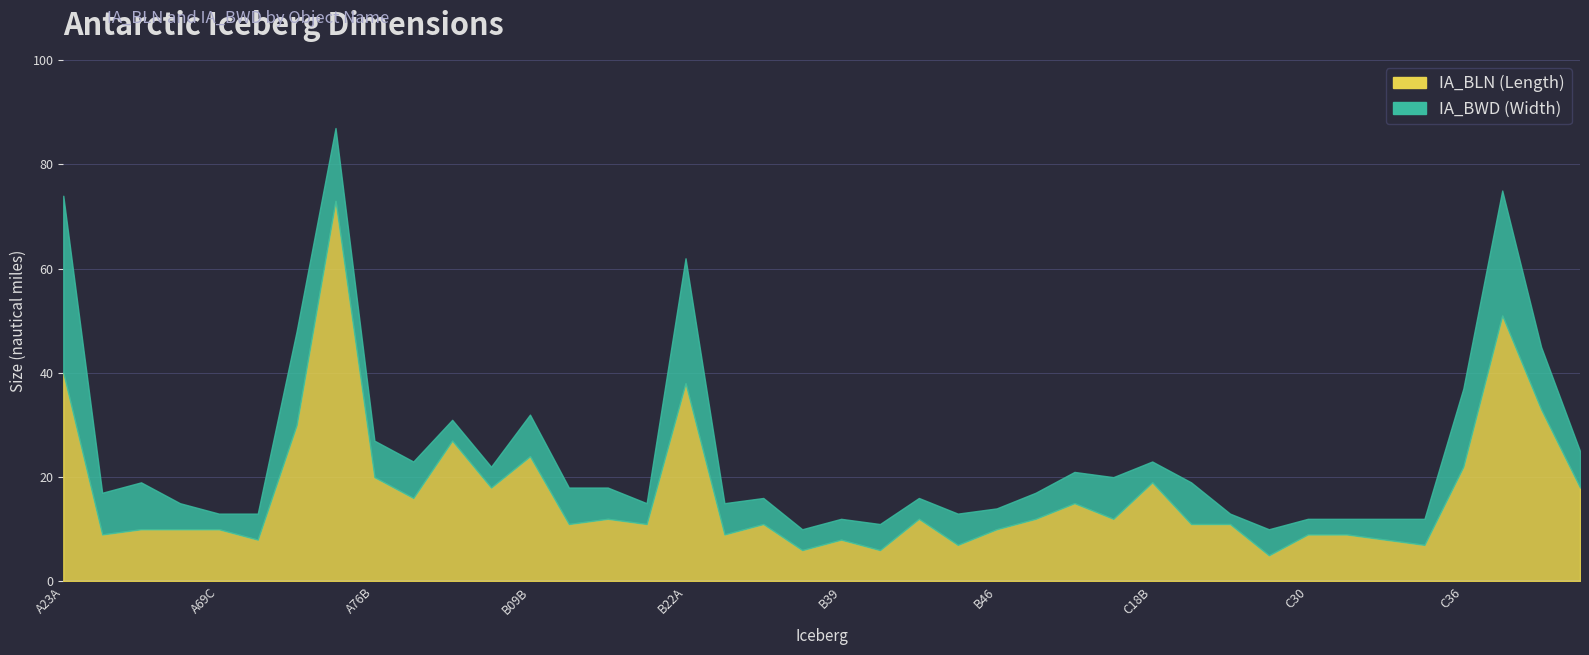

True or false: IA_BLN and IA_BWD cross at least once.

False